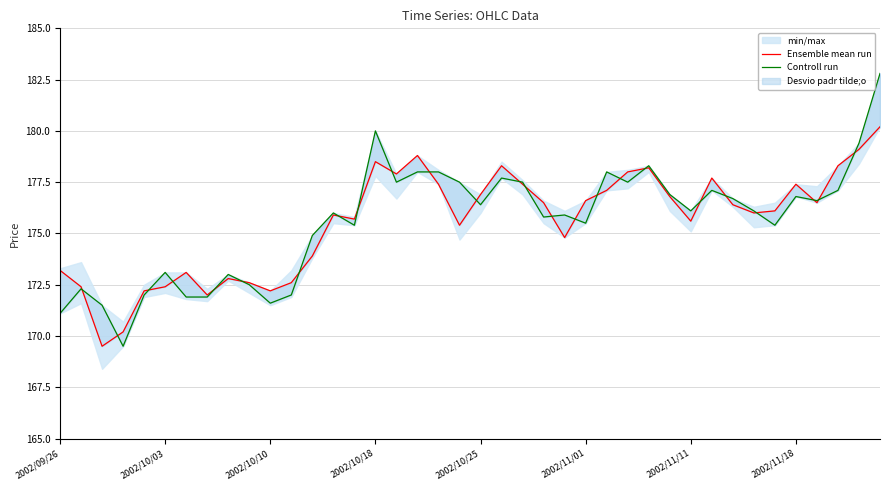

How many times do Ensemble mean run and Controll run cross each other?

25